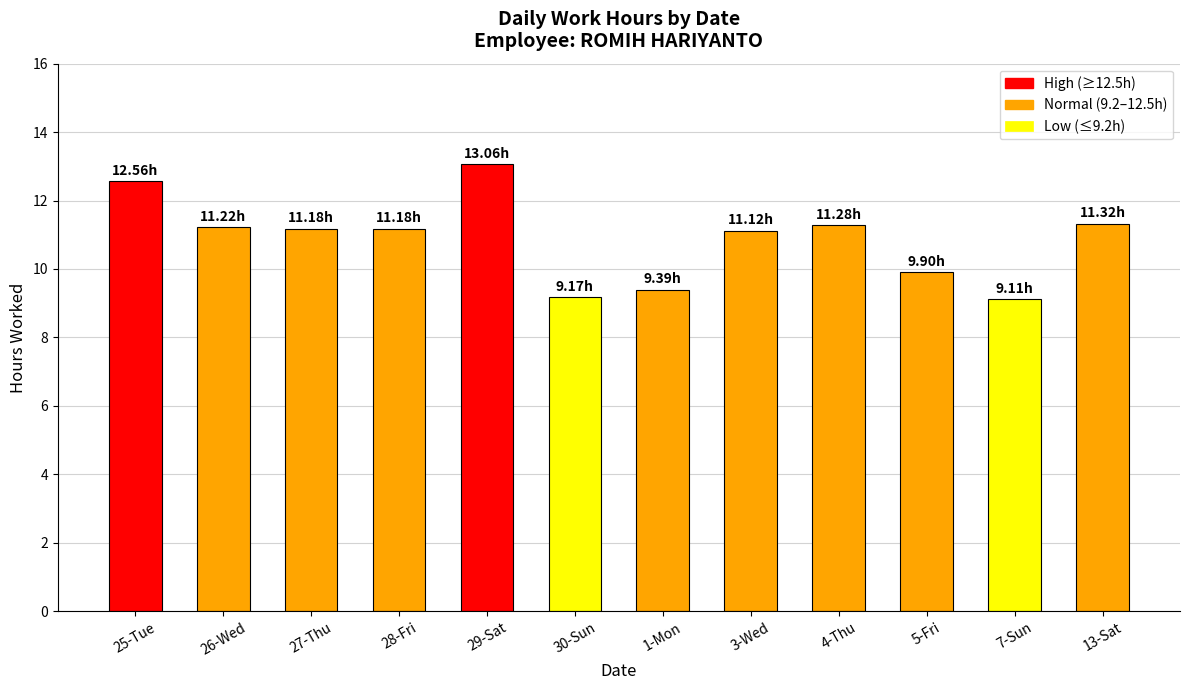

At which label does the data first exceed 11?

25-Tue